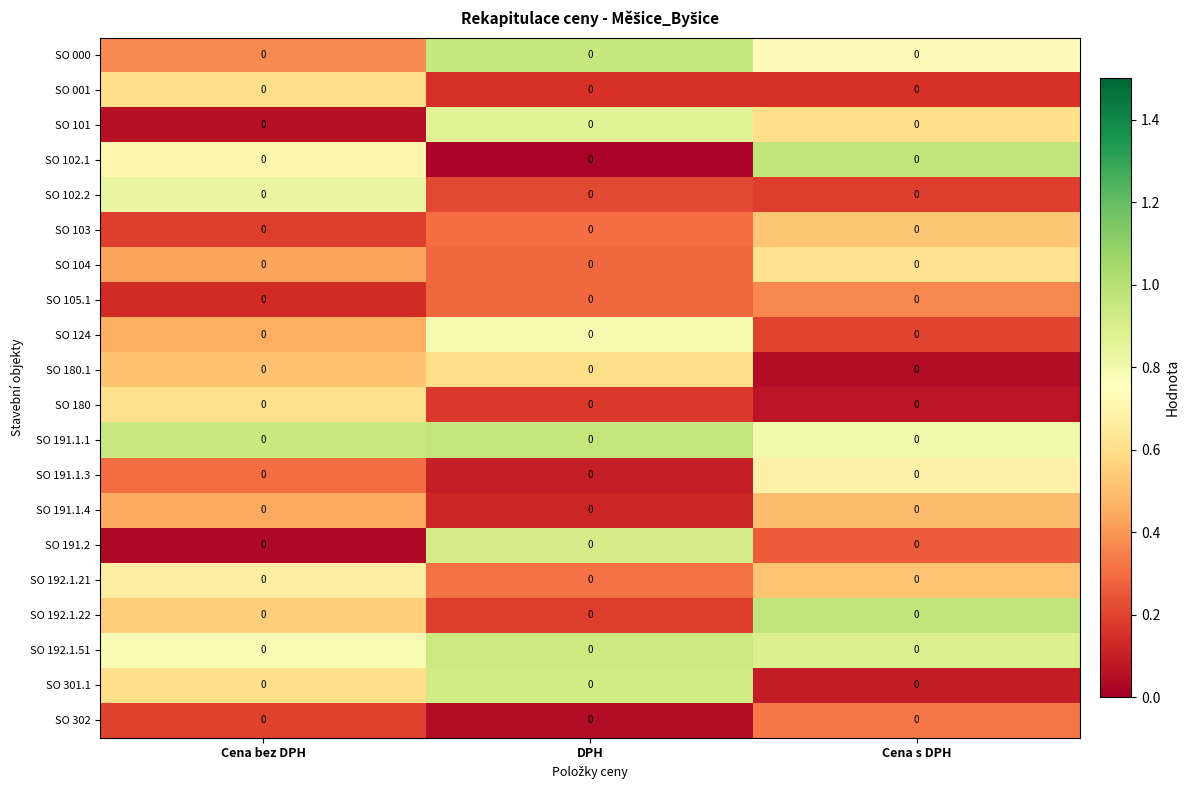

What is the sum of all SO 001 values?

0.9